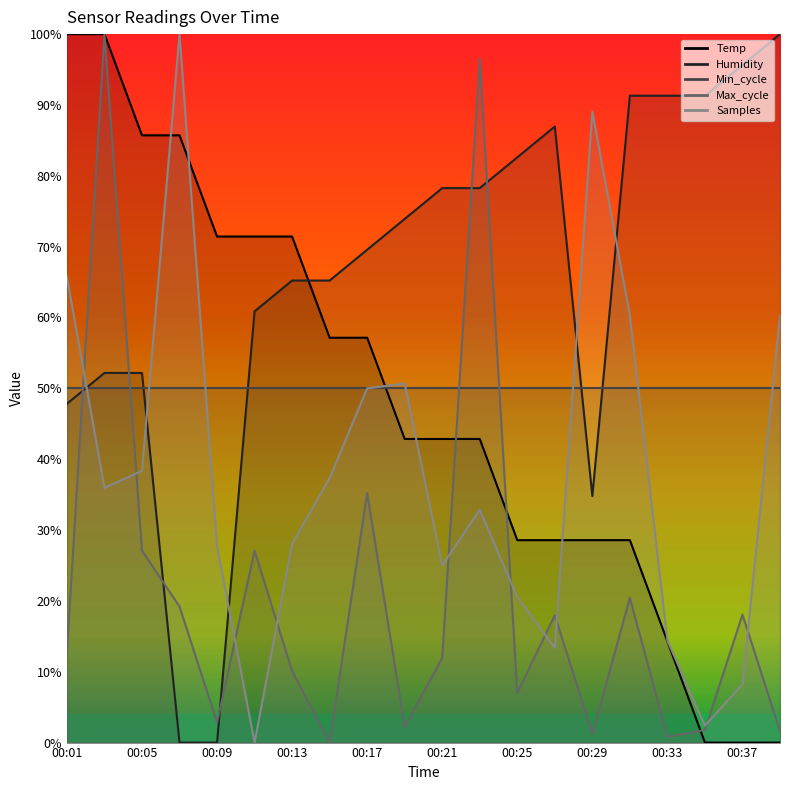

What is the sum of the Temp values at 00:31 and 00:03?

128.6